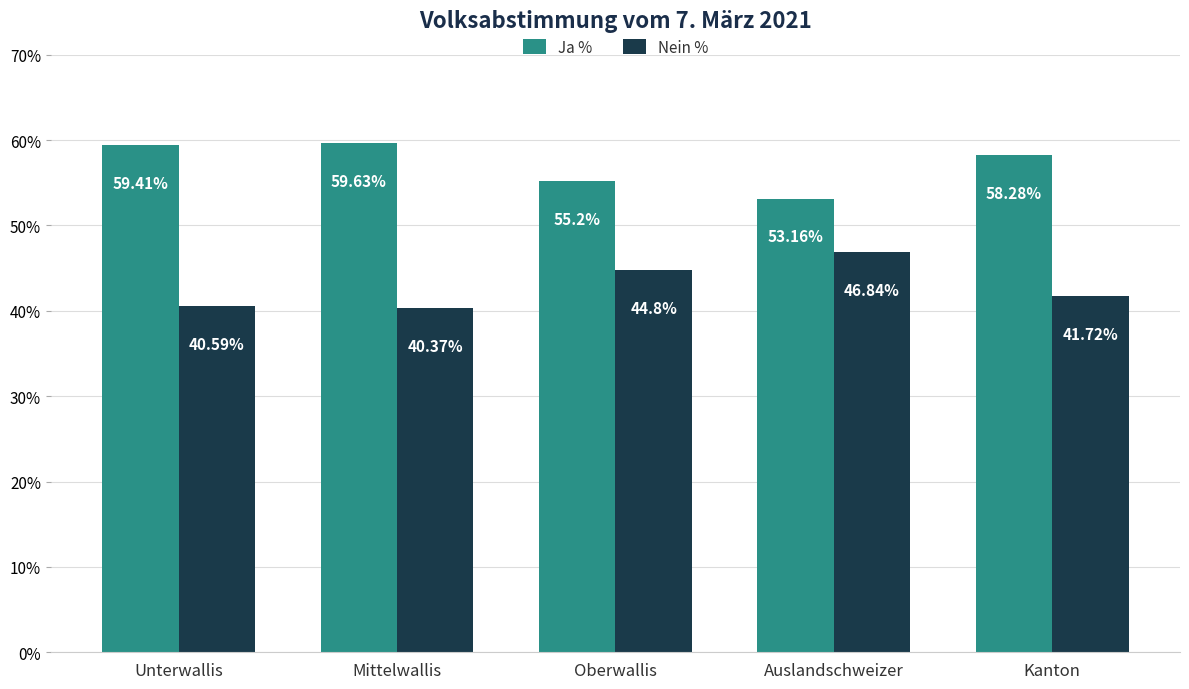

List the series in order of their overall mean, lowest first.

Nein %, Ja %